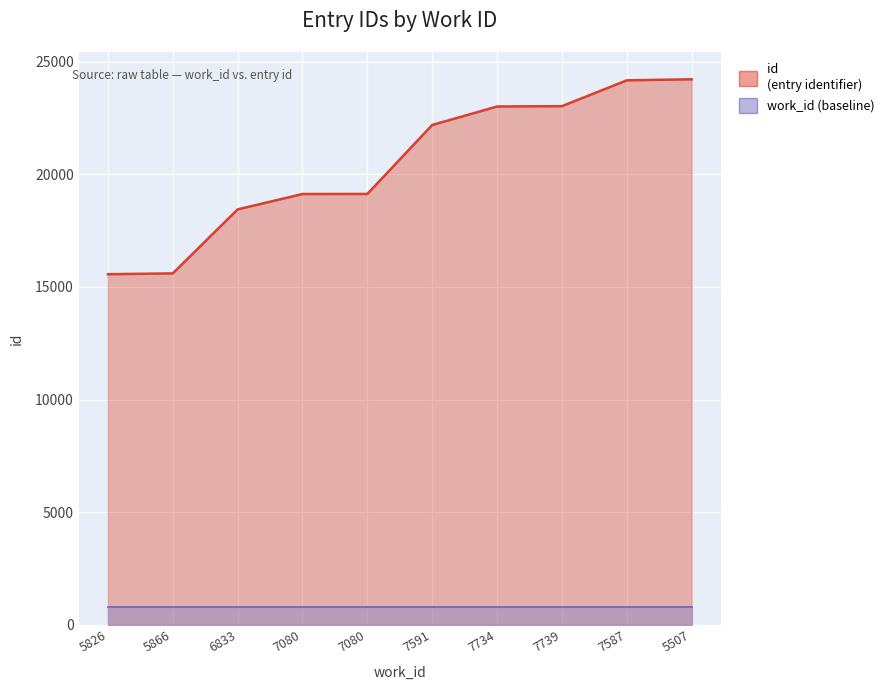

At which category does the chart reach its peak across all series?

5507